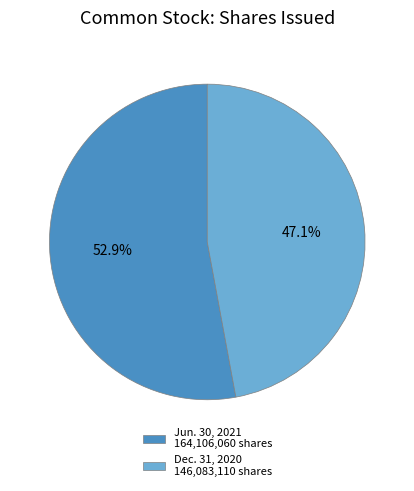

Which category has the smallest portion of the pie?

Dec. 31, 2020 146,083,110 shares